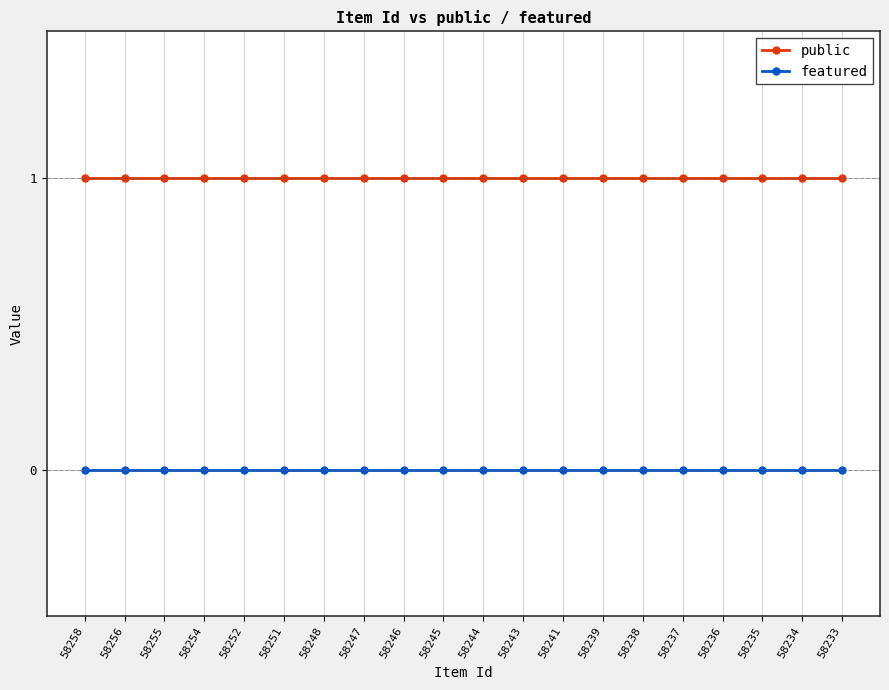

True or false: featured and public intersect in this chart.

False